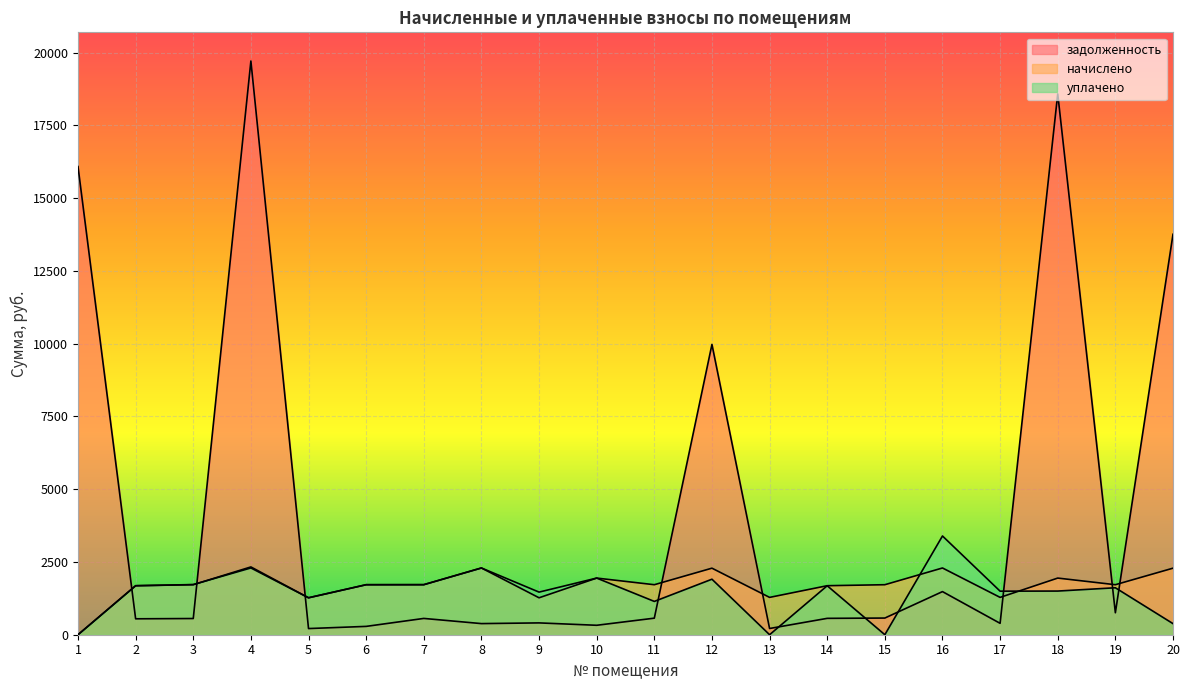

Which series ends up on top after the final intersection of задолженность and уплачено?

задолженность